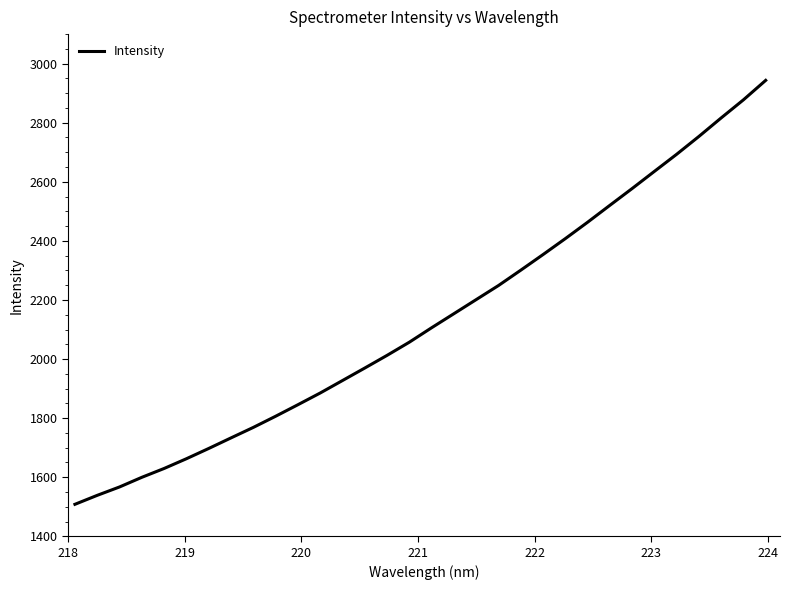

What is the smallest value displayed?

1508.2